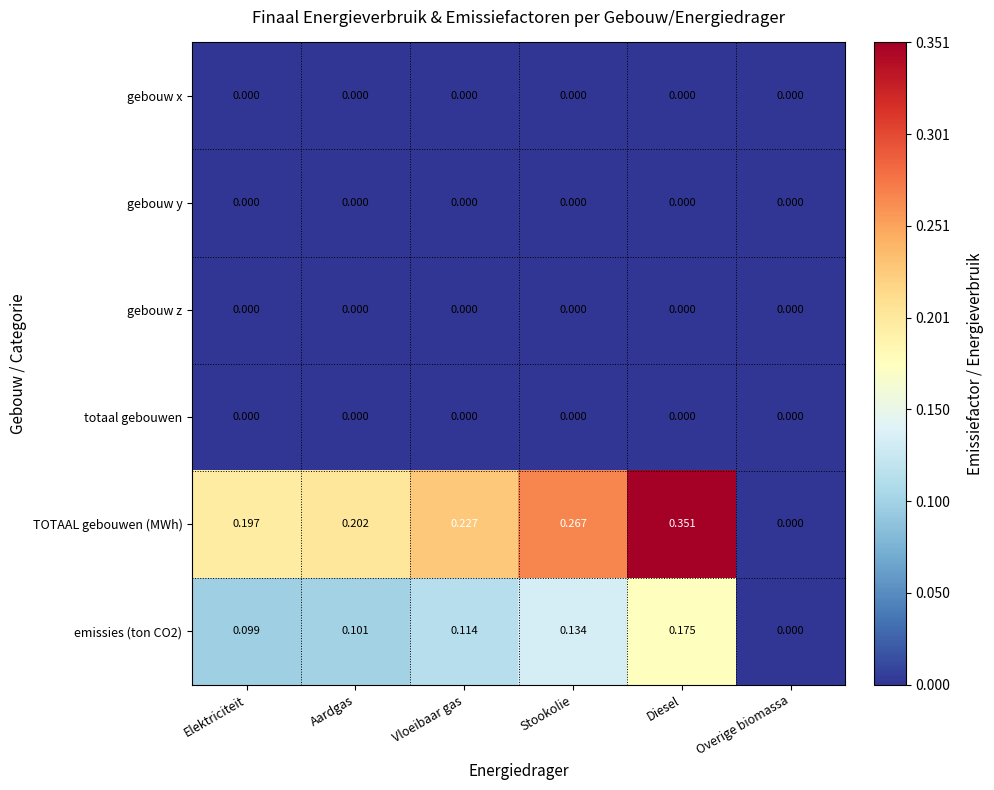

At which category does the chart reach its peak across all series?

Diesel